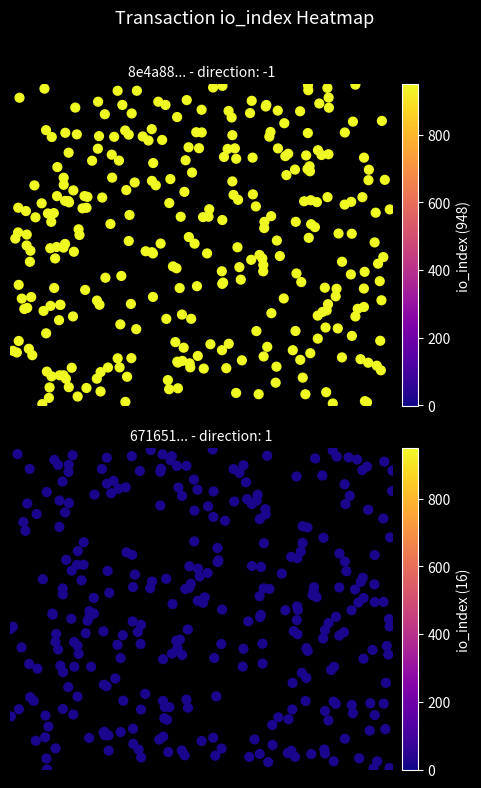

What is the spread (max minus min) of values at io_index?

932